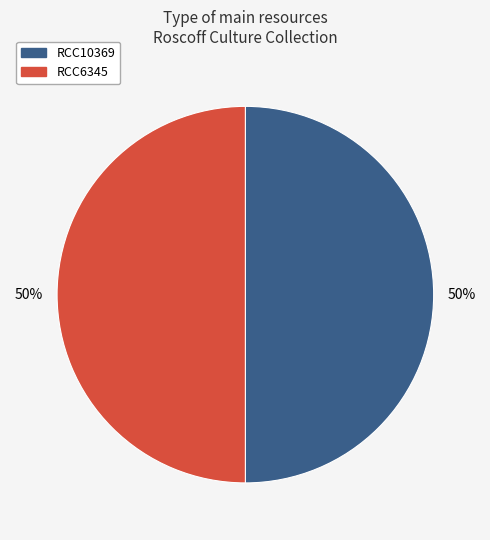

What is the ratio of the value at RCC10369 to the value at RCC6345?

1.0